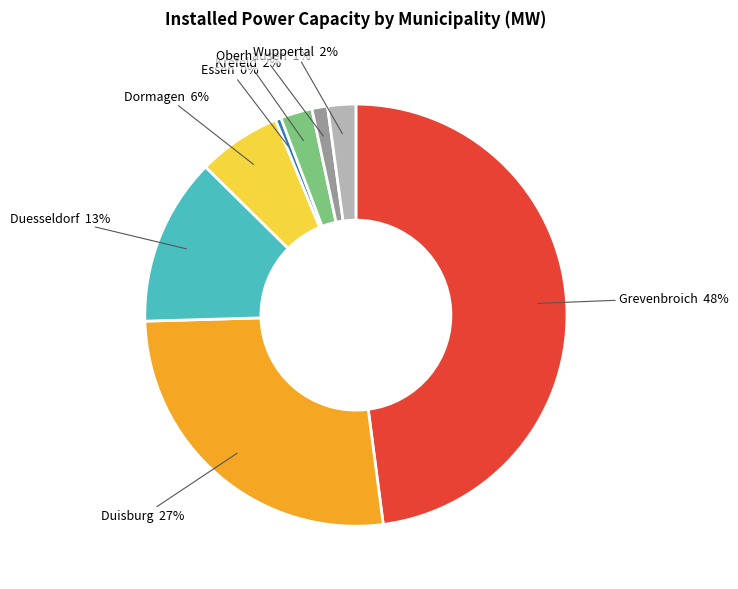

Is there any slice that represents more than half of the pie?

No